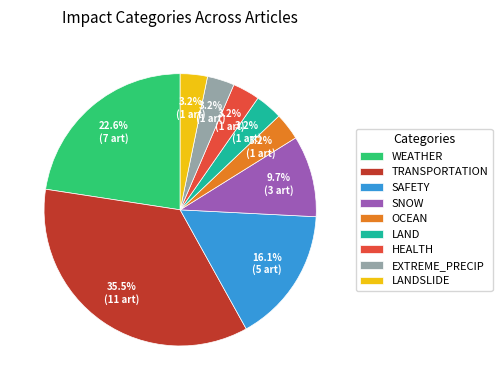

Is it true that LAND is 9% of the pie?

False